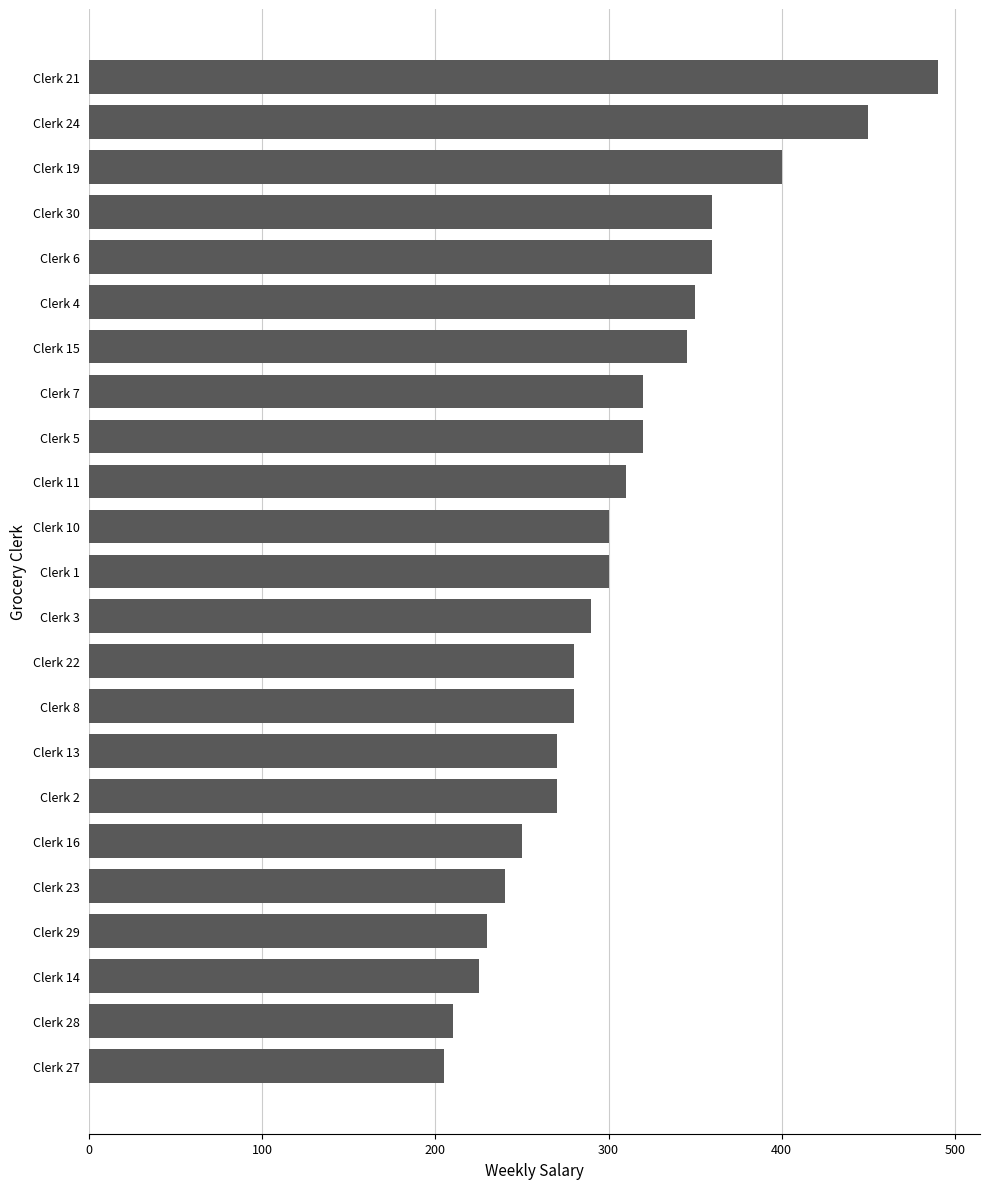

What is the difference between the maximum and minimum values?

285